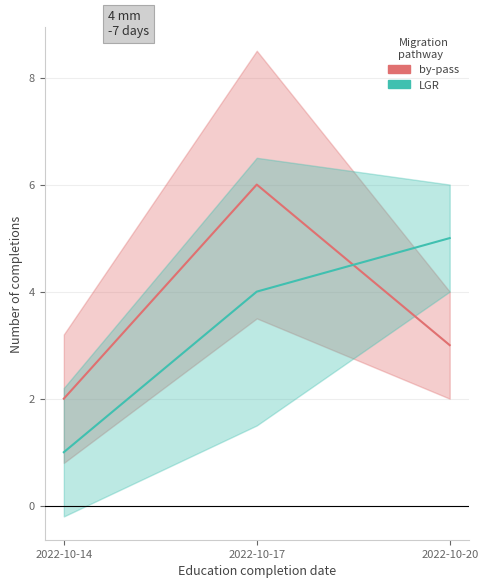

Reading left to right, transcribe all the data shown in this chart.

by-pass: 2	6	3
LGR: 1	4	5